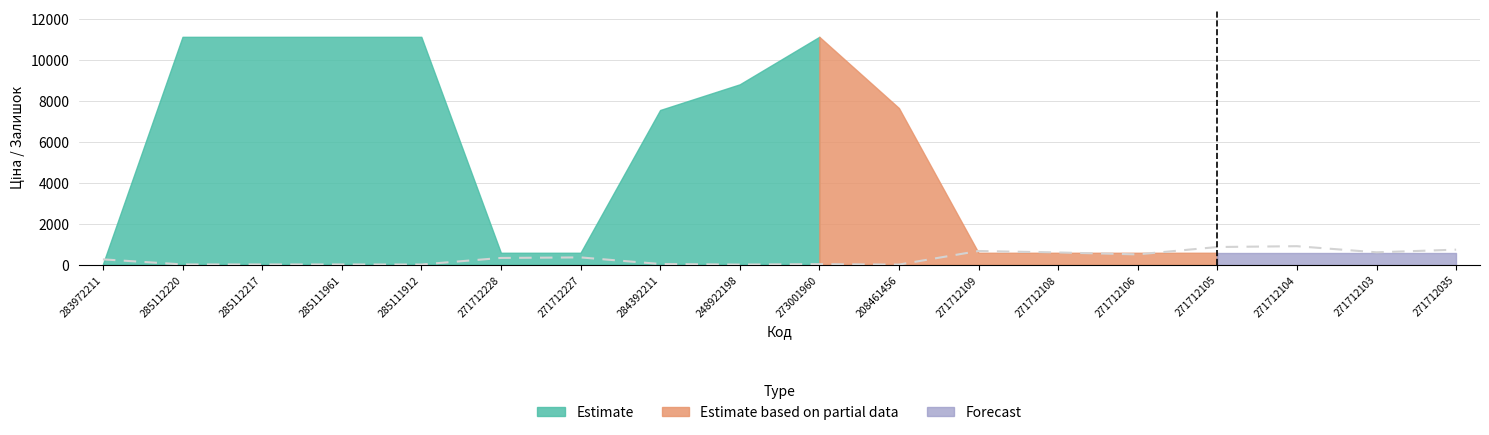

What is the change in value from 285112220 to 271712108?

+583